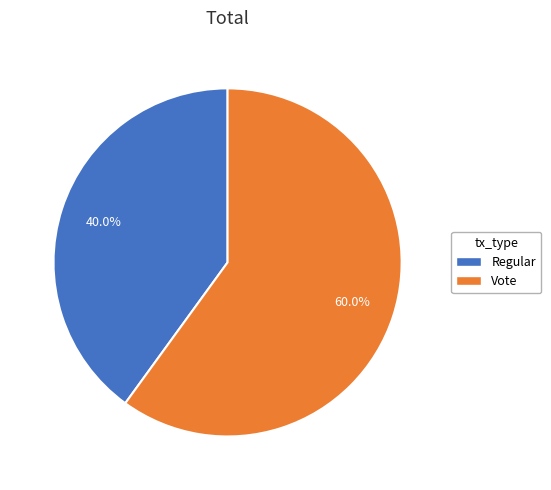

Which category has the smallest portion of the pie?

Regular